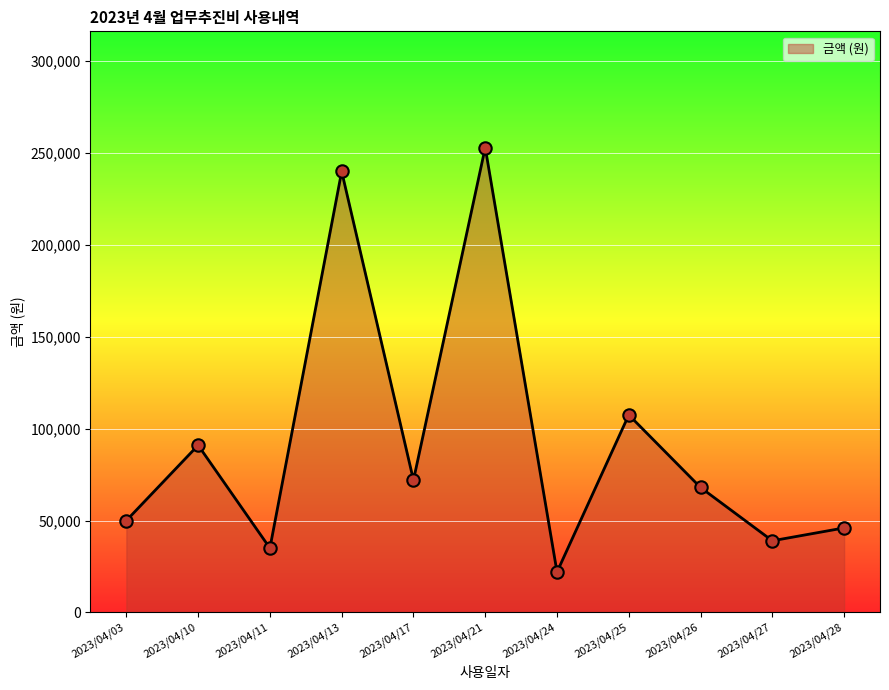

What is the ratio of the value at 2023/04/25 to the value at 2023/04/10?

1.2